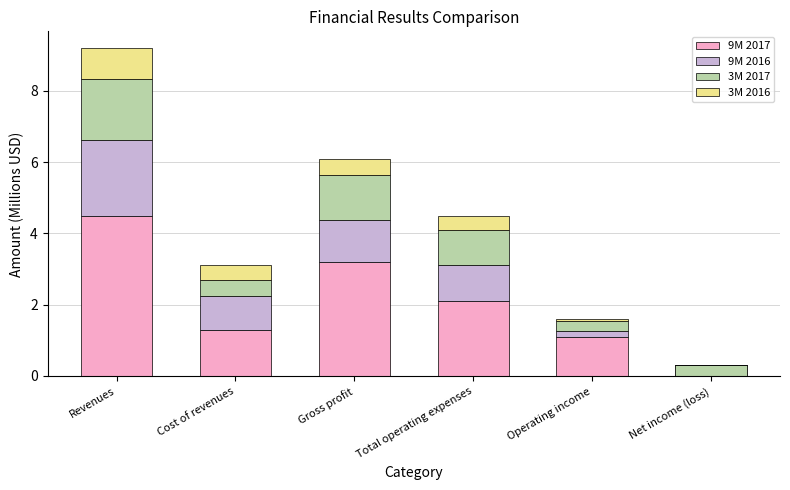

Between Total operating expenses and Operating income, which is larger?

Total operating expenses